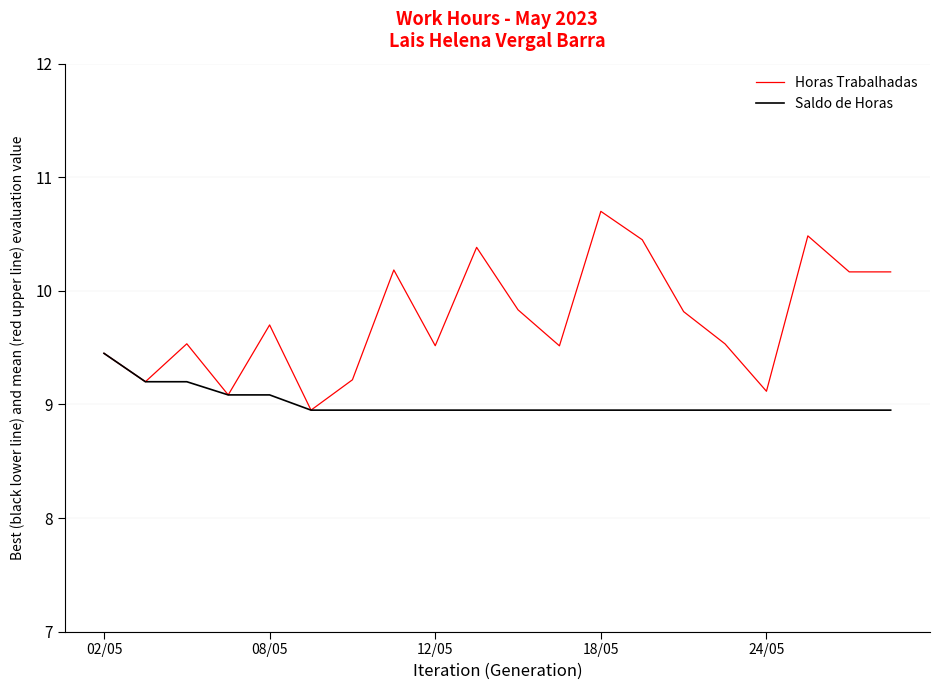

Rank the series by their average value, from lowest to highest.

Saldo de Horas, Horas Trabalhadas